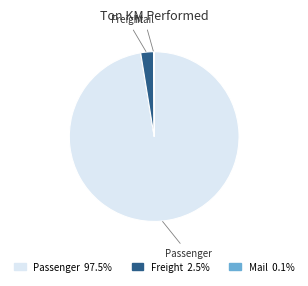

What is the majority slice?

Passenger